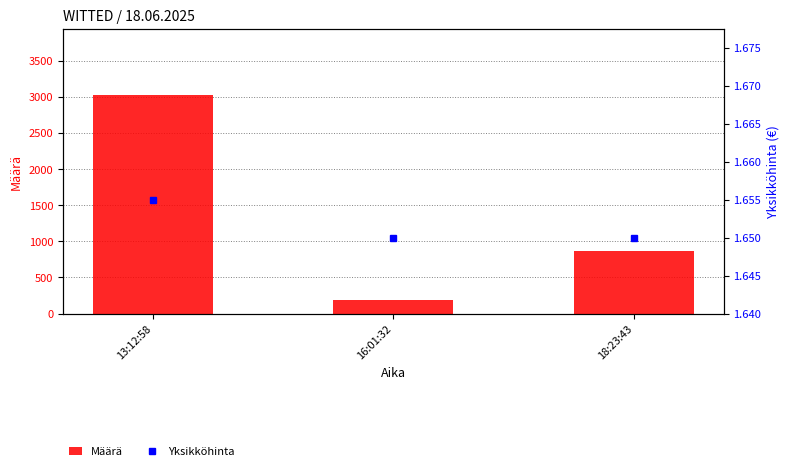

Which series has the largest total across all categories?

Määrä